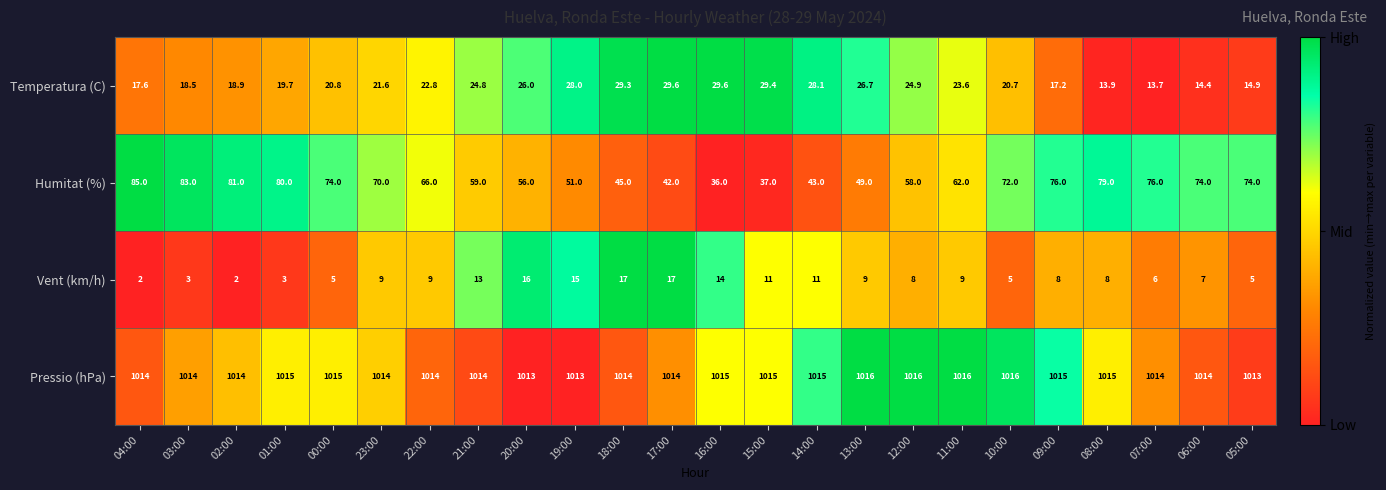

What is the average value of the Temperatura (C) series?

22.3